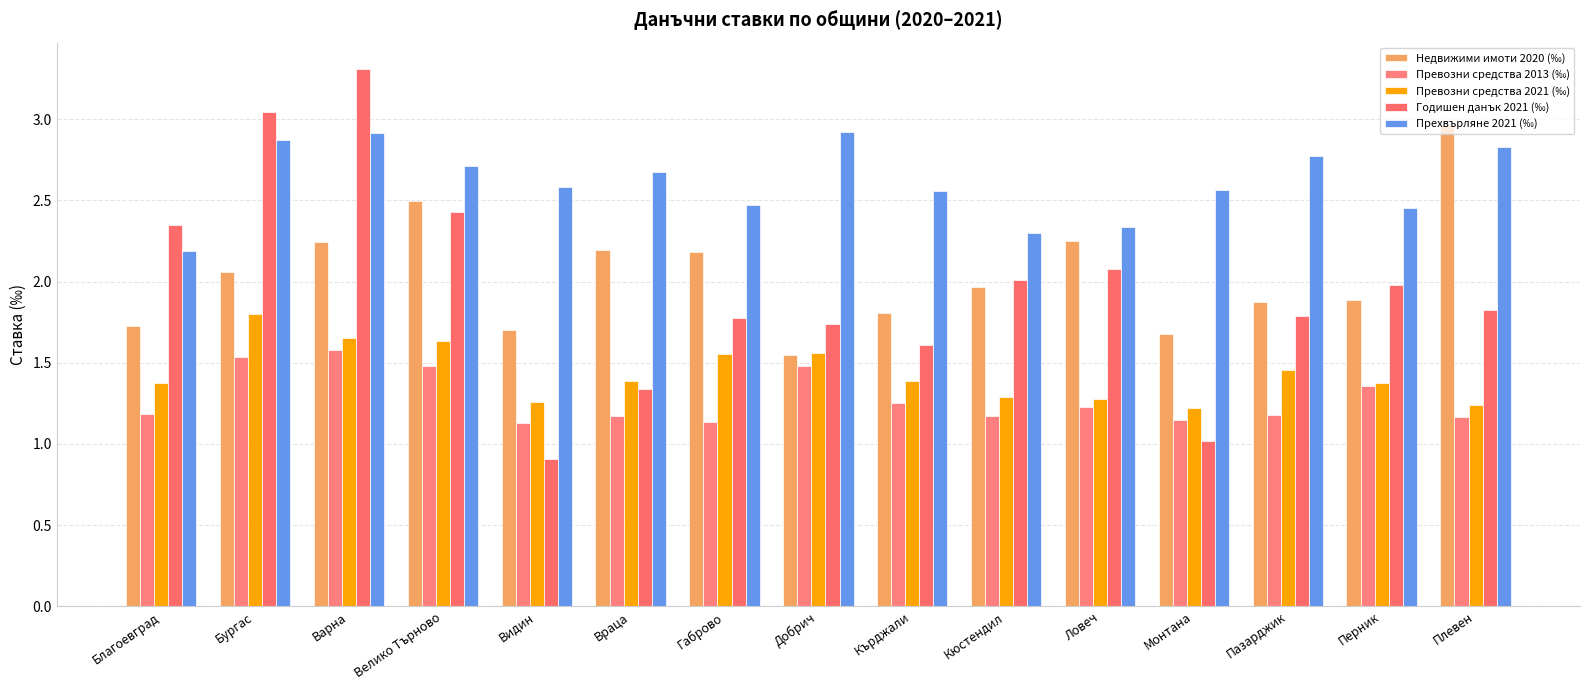

What is the difference between the maximum and minimum values in the Превозни средства 2021 (‰) series?

0.6